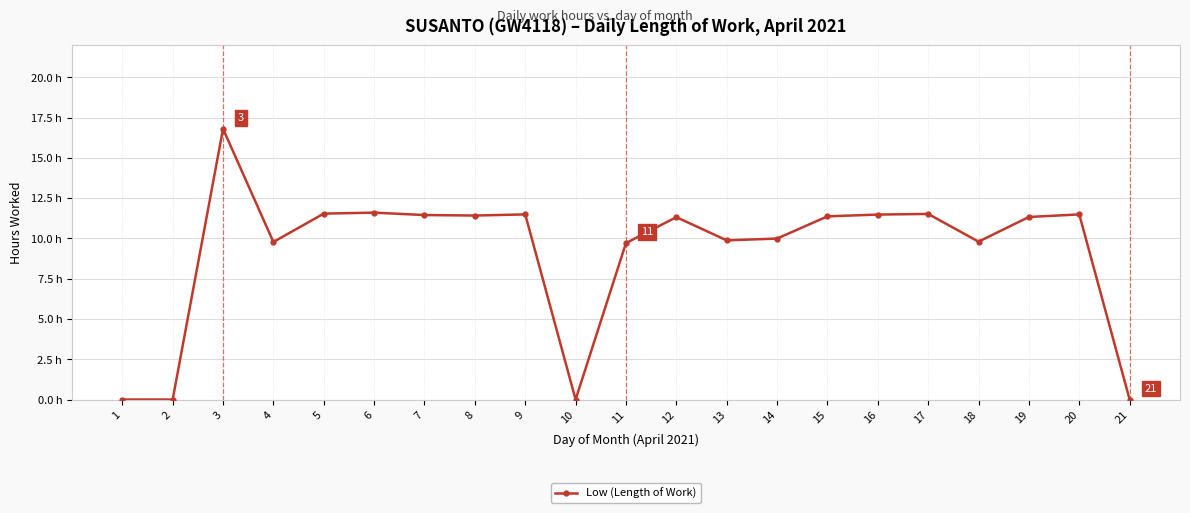

Does the chart have visible grid lines?

Yes